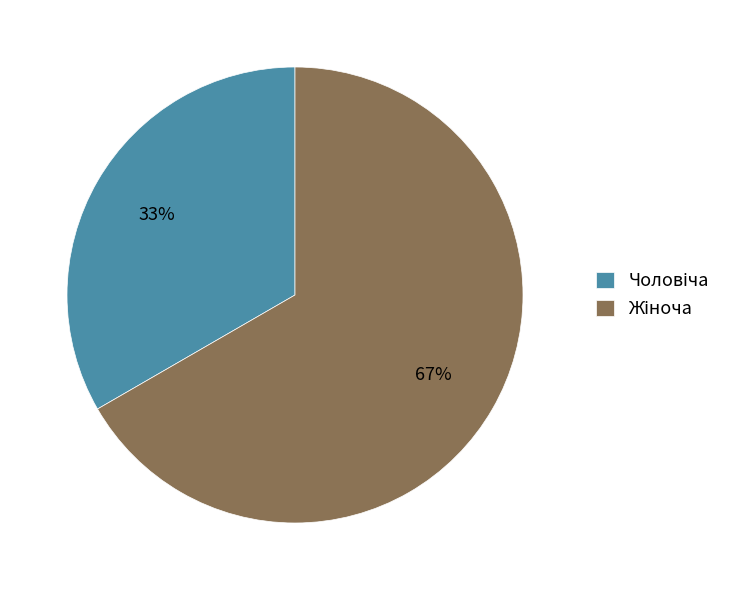

To the nearest percent, what is the average slice percentage?

50%